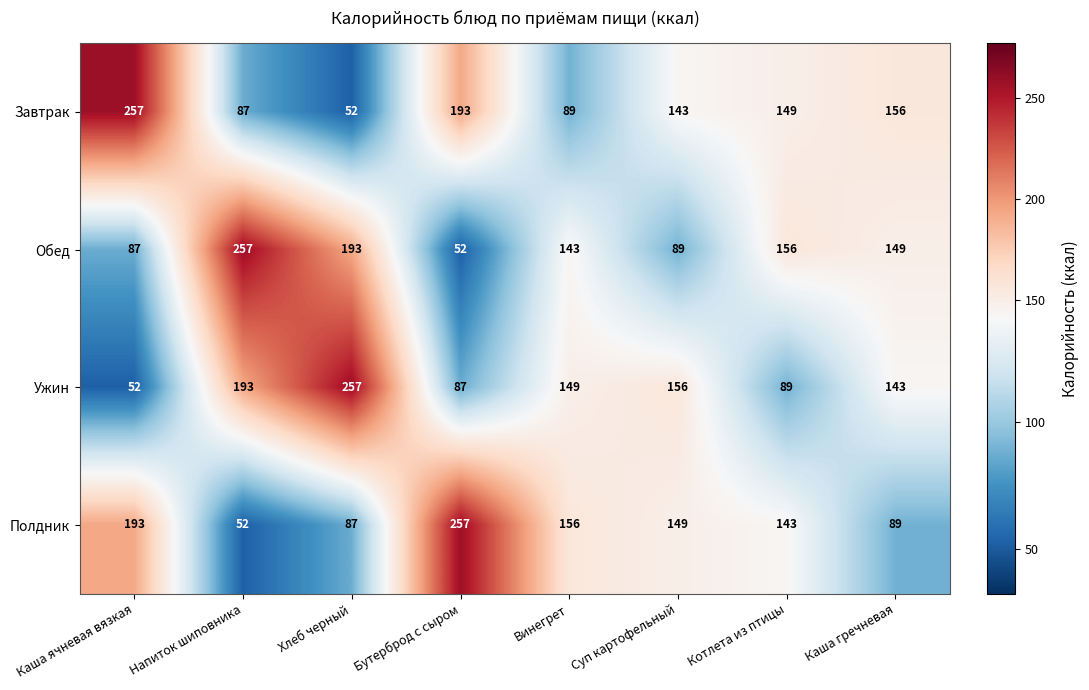

What is the difference between the second highest and minimum values in the Полдник series?

141